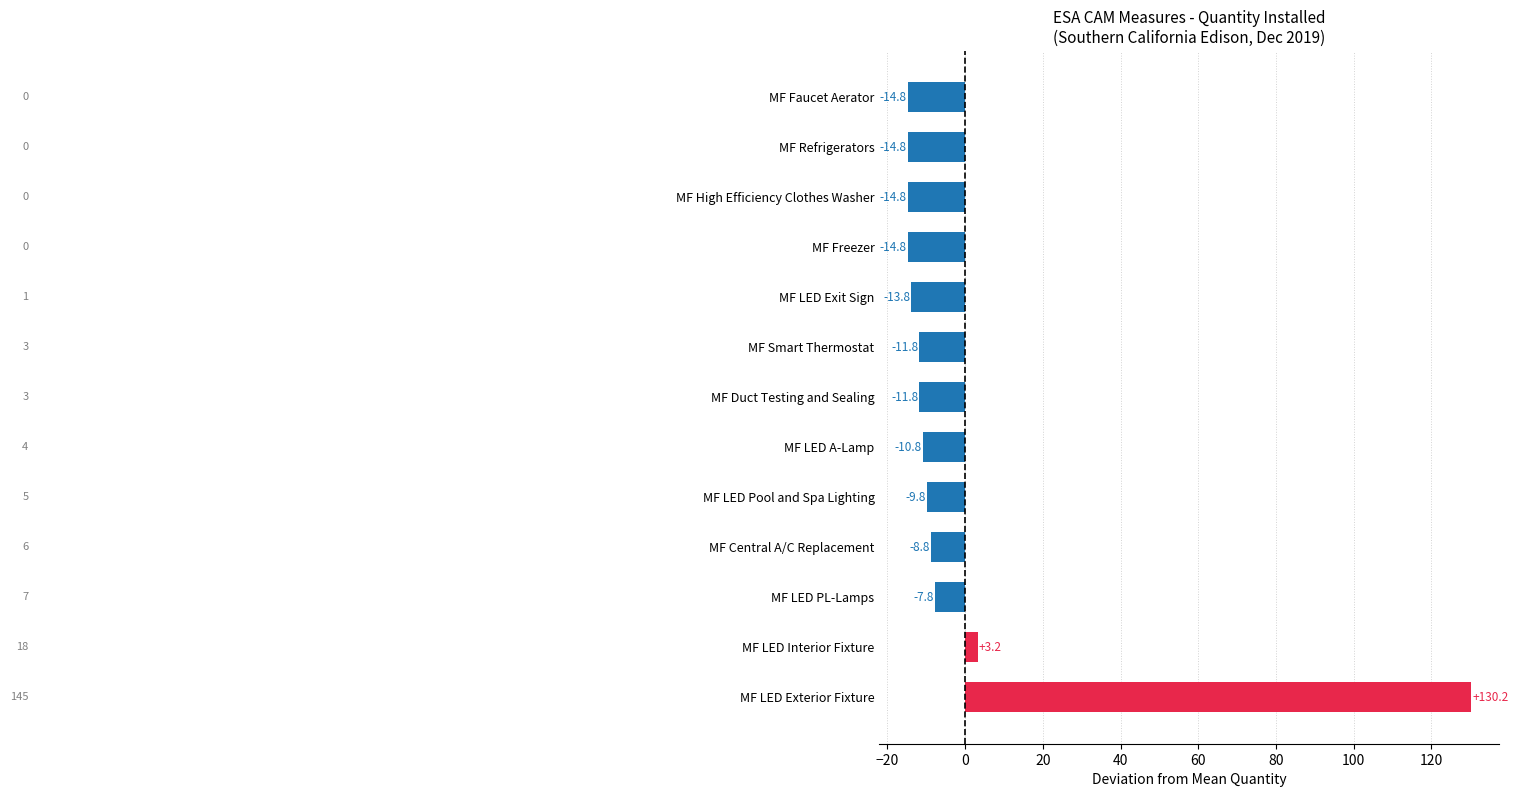

The value at MF Central A/C Replacement is -8.8. True or false?

True